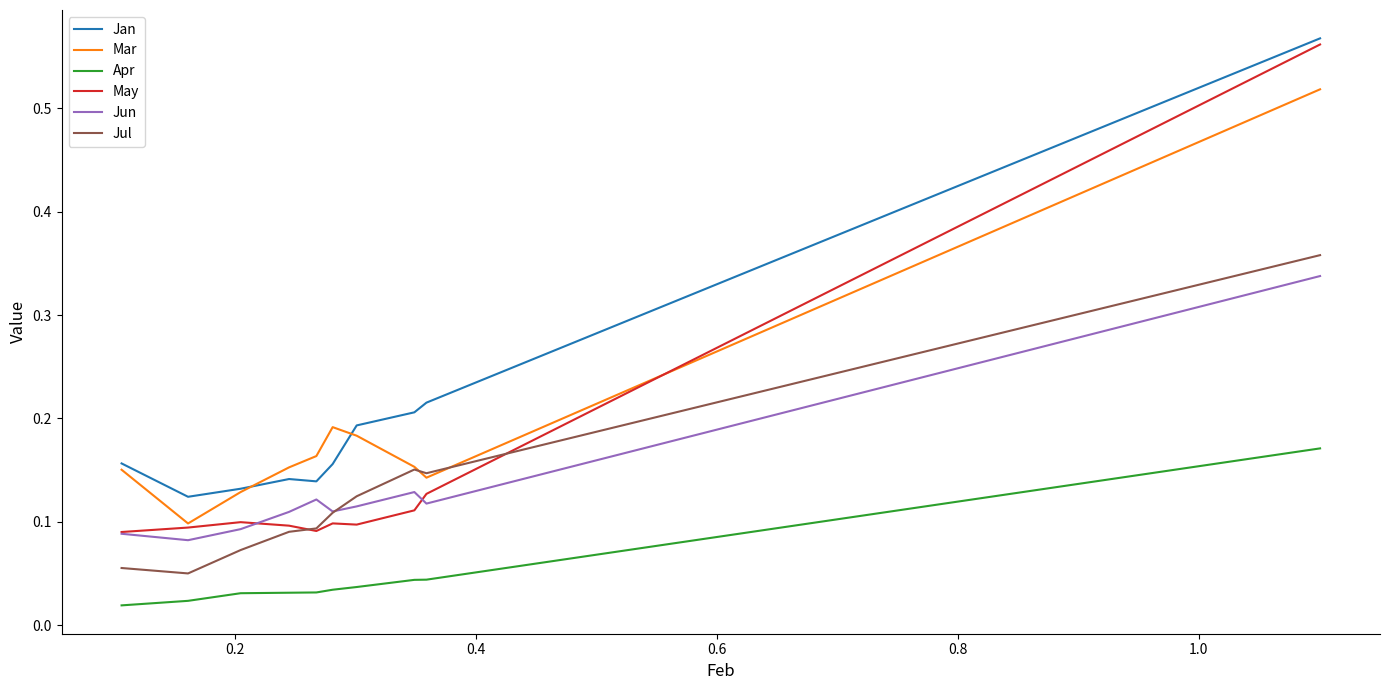

Which series has the widest spread of values?

May